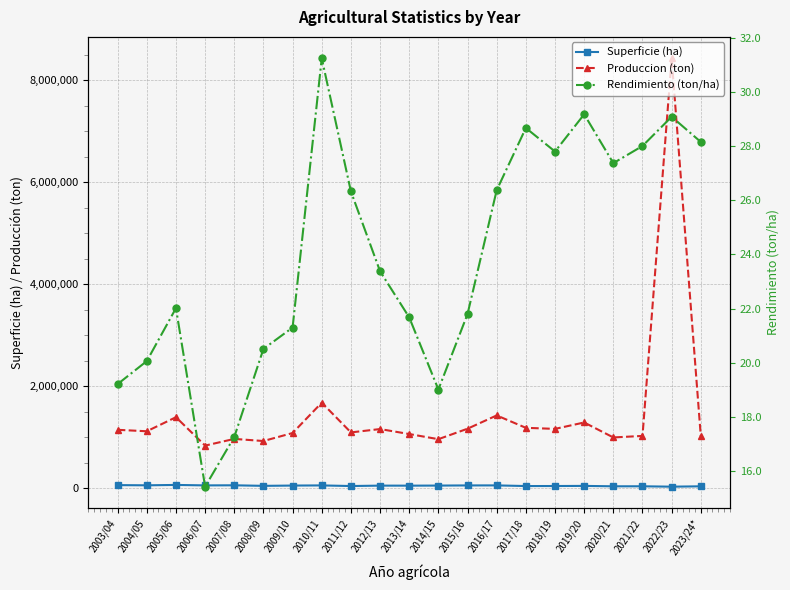

Which category has the lowest value in the Rendimiento (ton/ha) series?

2006/07